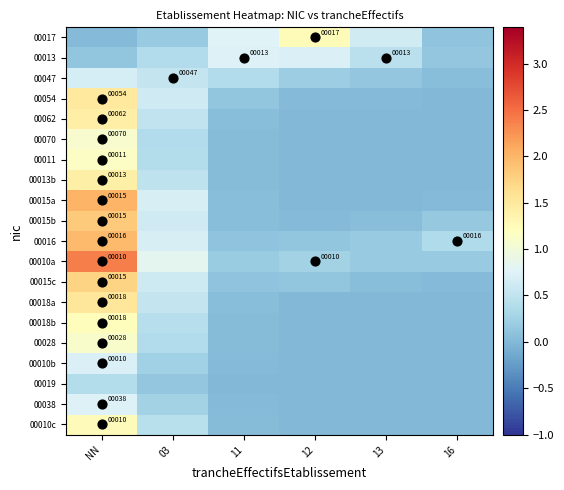

Which has a higher value, 16 or 11?

11